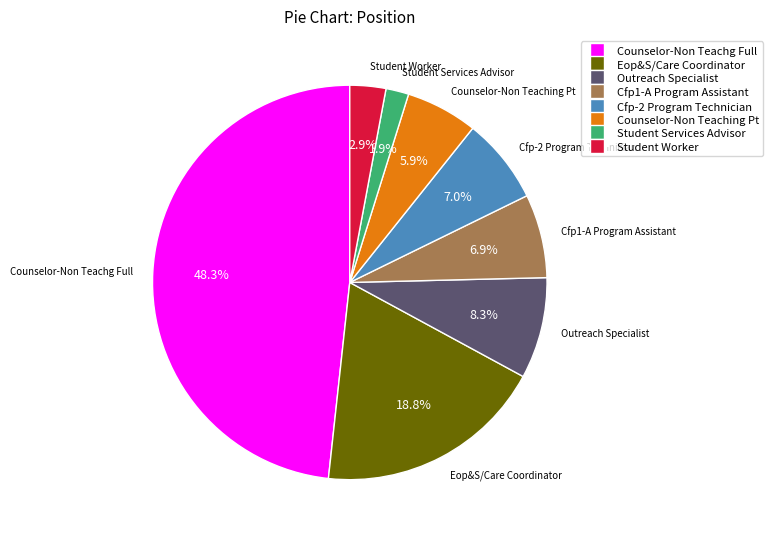

What portion of the pie excludes Cfp-2 Program Technician?

93.0%